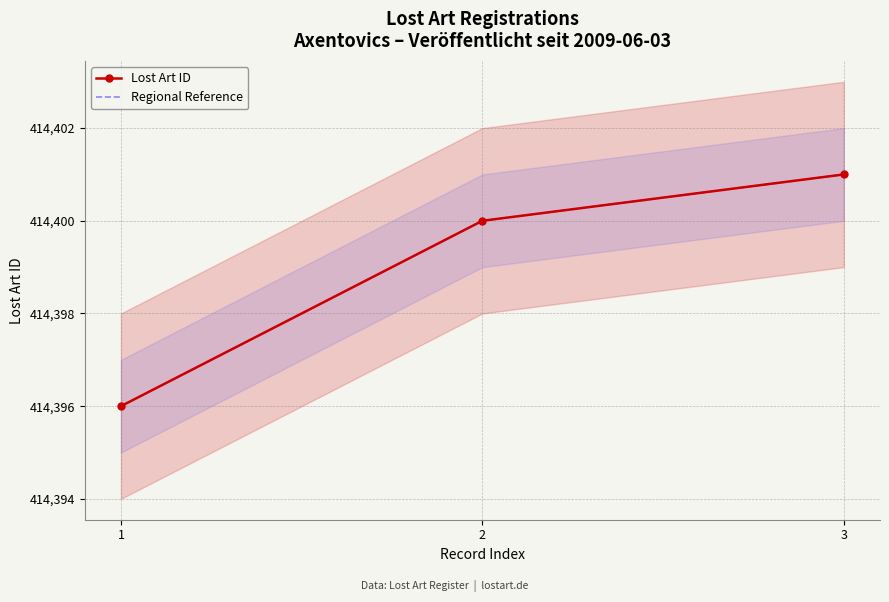

How many Lost Art ID values are between 414396 and 414401?

3